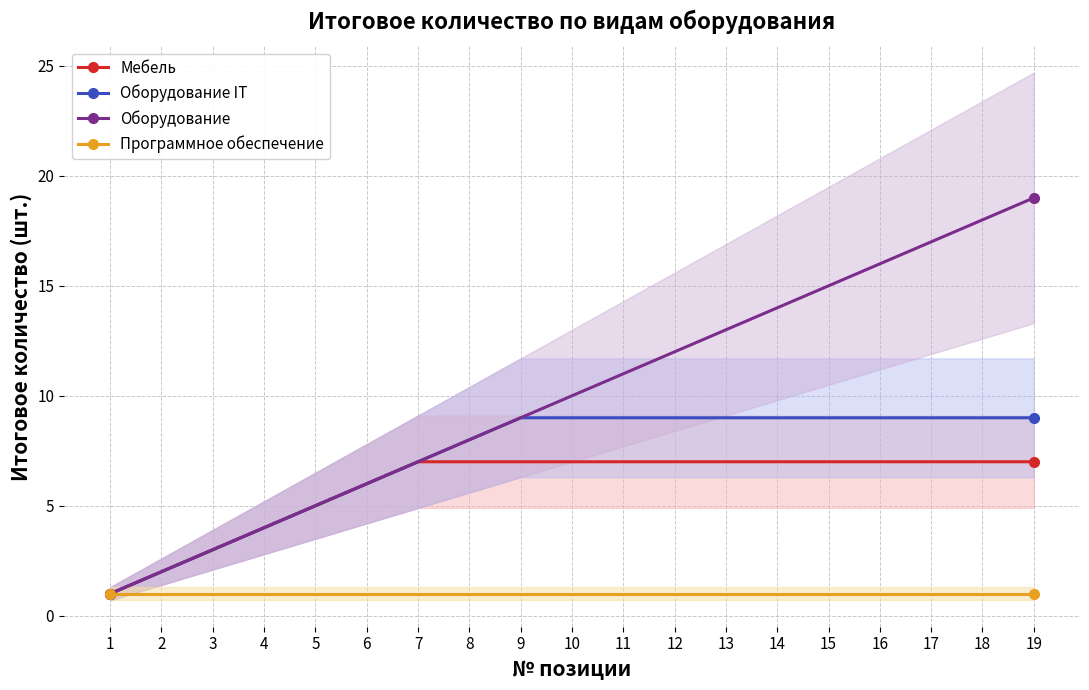

True or false: Мебель and Программное обеспечение cross at least once.

False